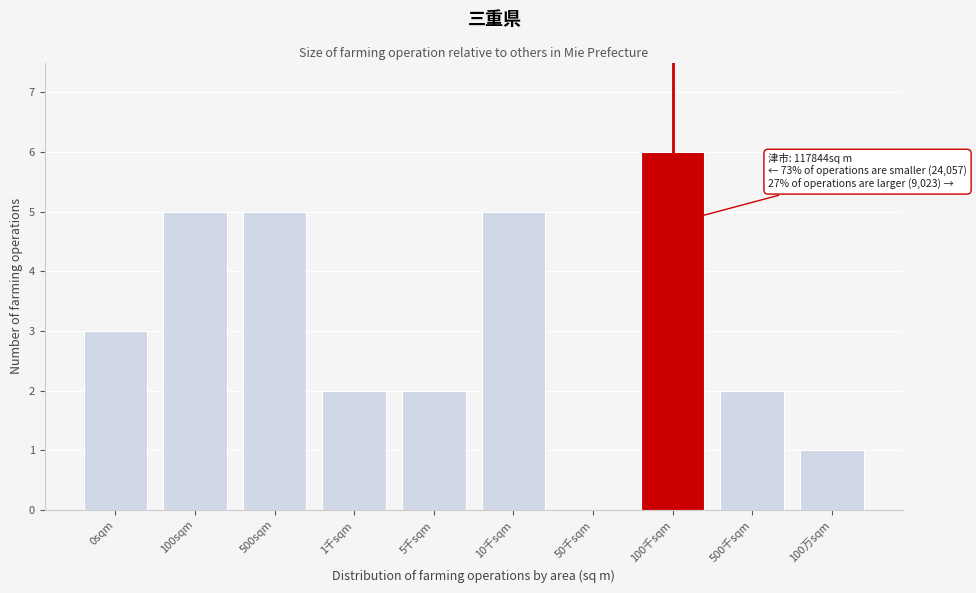

Reading left to right, extract all data points from this chart.

0sqm=3	100sqm=5	500sqm=5	1千sqm=2	5千sqm=2	10千sqm=5	50千sqm=0	100千sqm=6	500千sqm=2	100万sqm=1